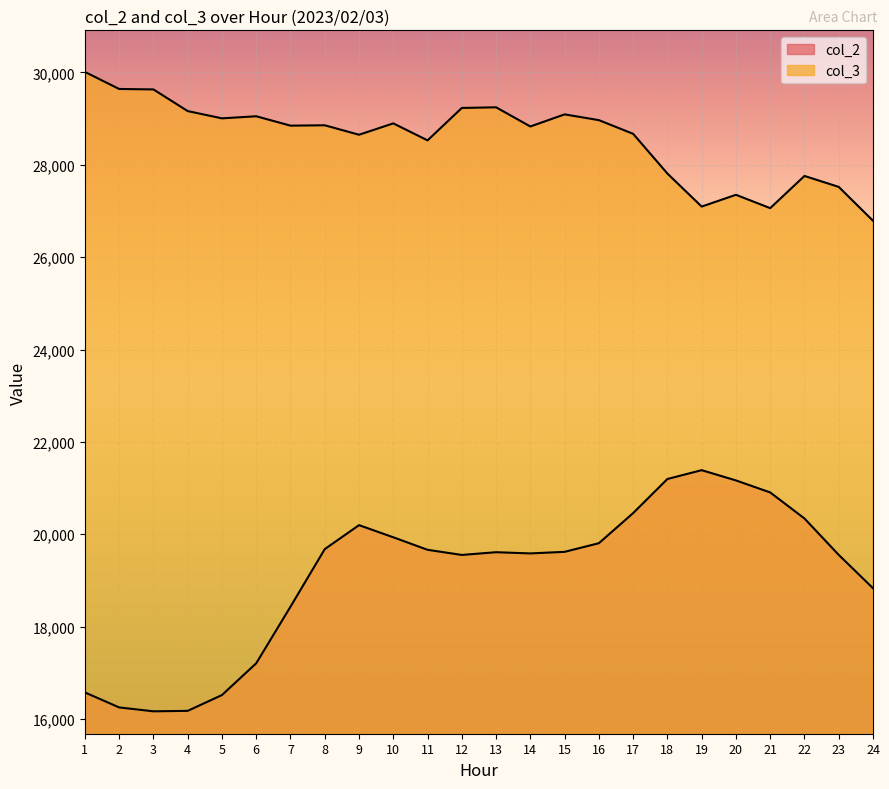

What is the value of the col_3 point at the 8th from the left?

28854